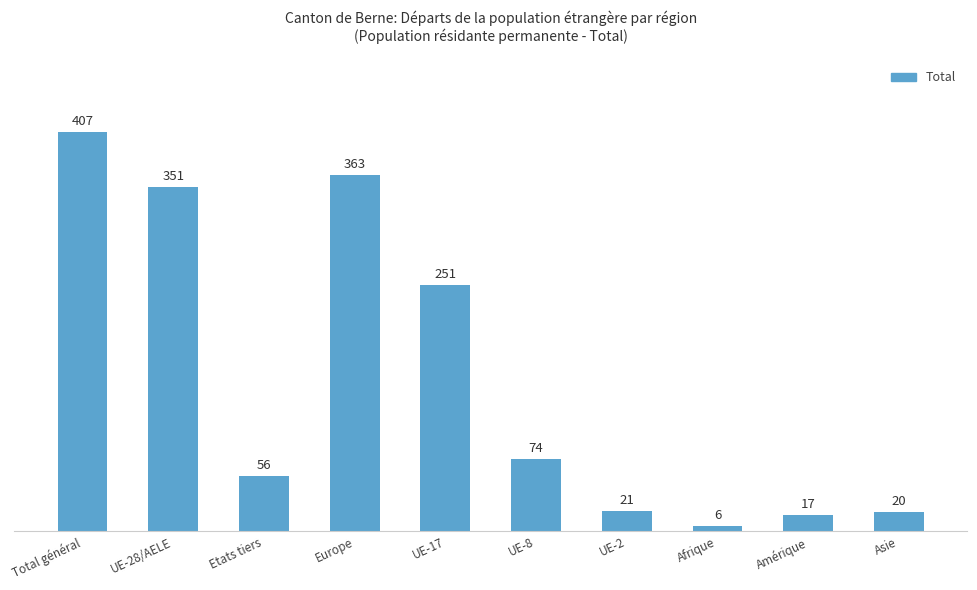

What is the sum of all values?

1566